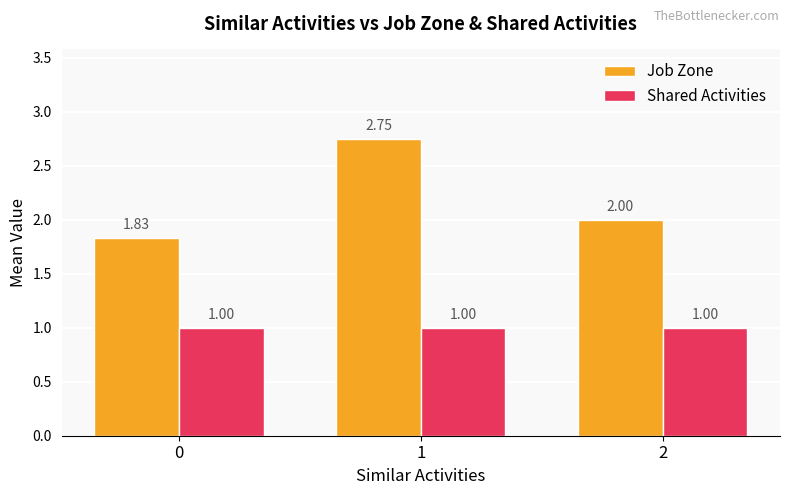

What is the total value across all series at 2?

3.0